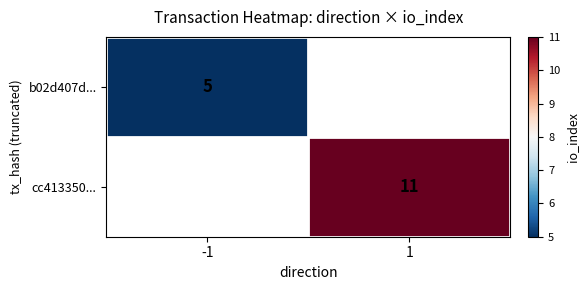

Between 1 and -1, which is larger?

-1